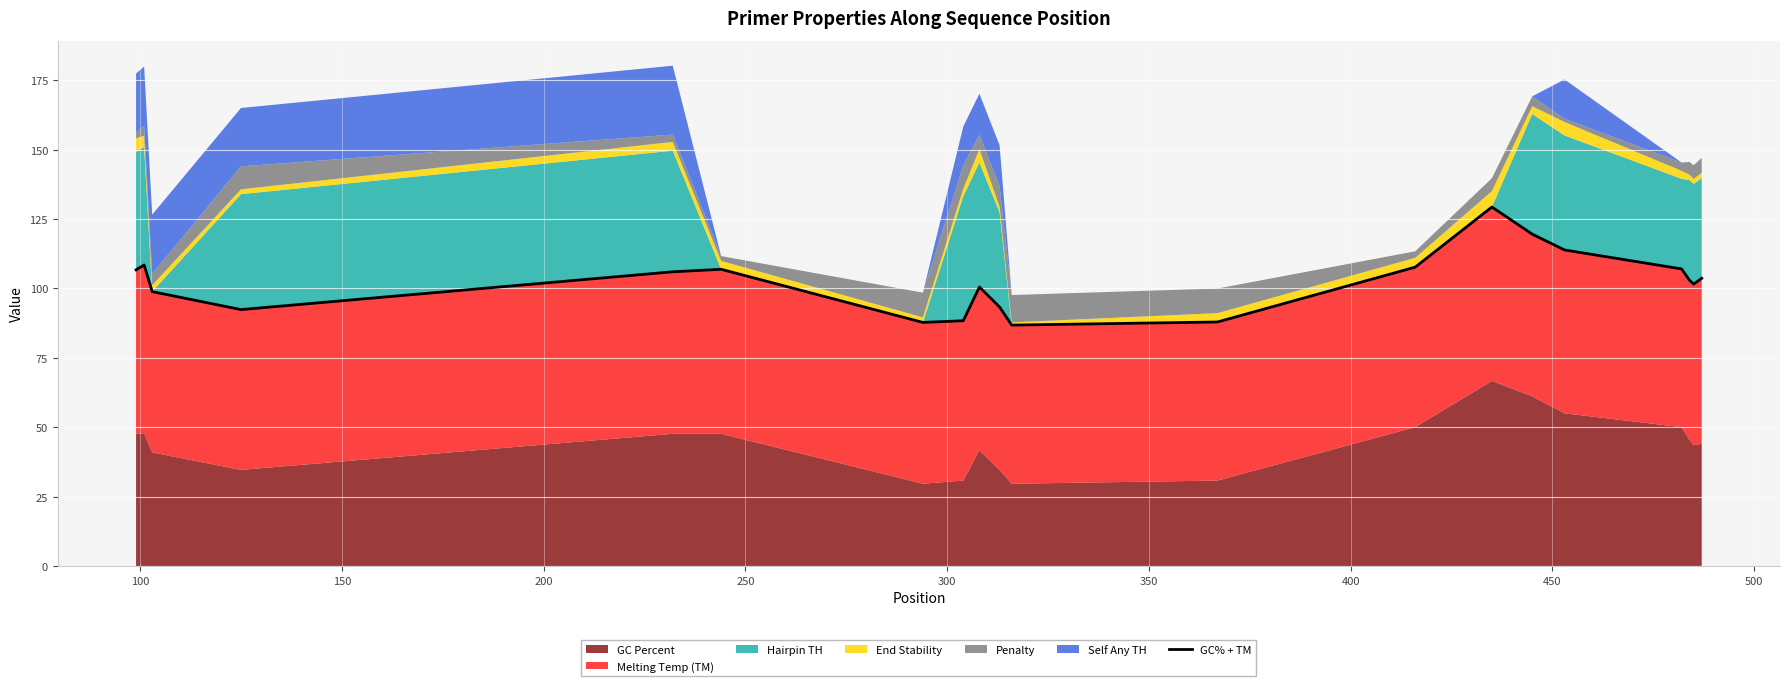

Is it true that the value at 13 is 86.6?

False